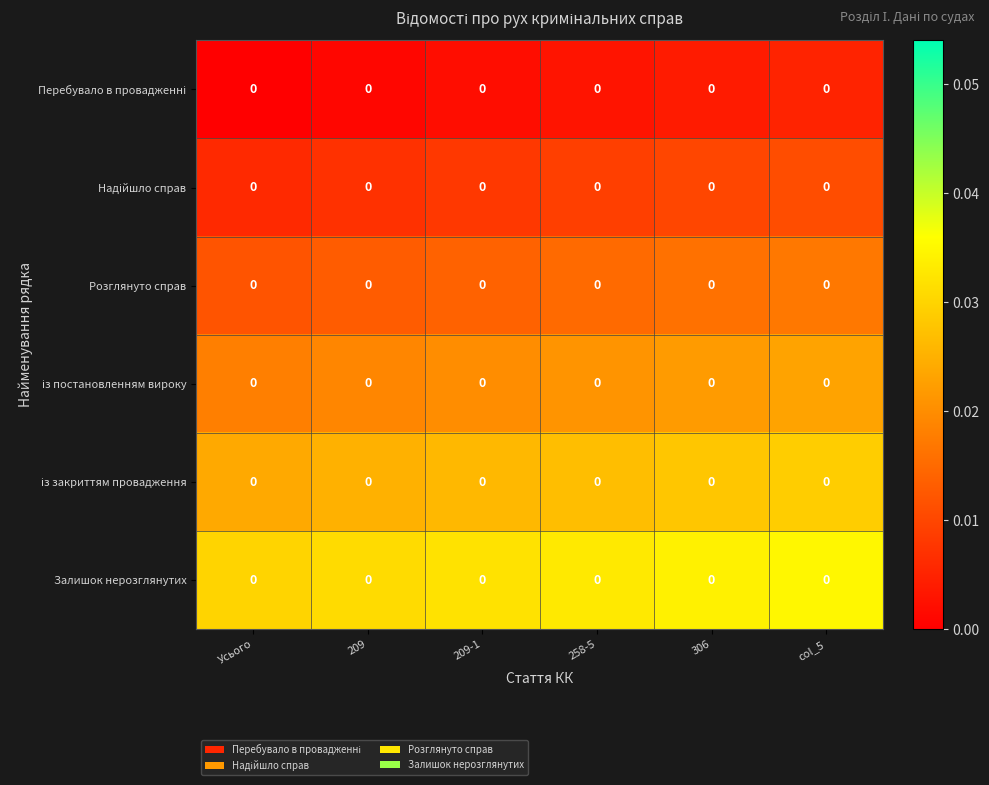

Is it true that Залишок нерозглянутих equals 0.0 at col_5?

True